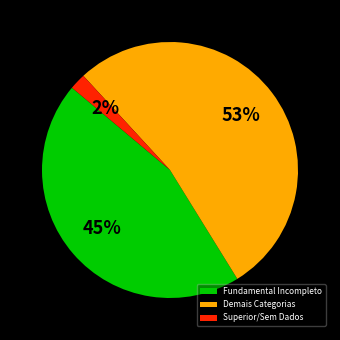

How many slices are in this pie chart?

3